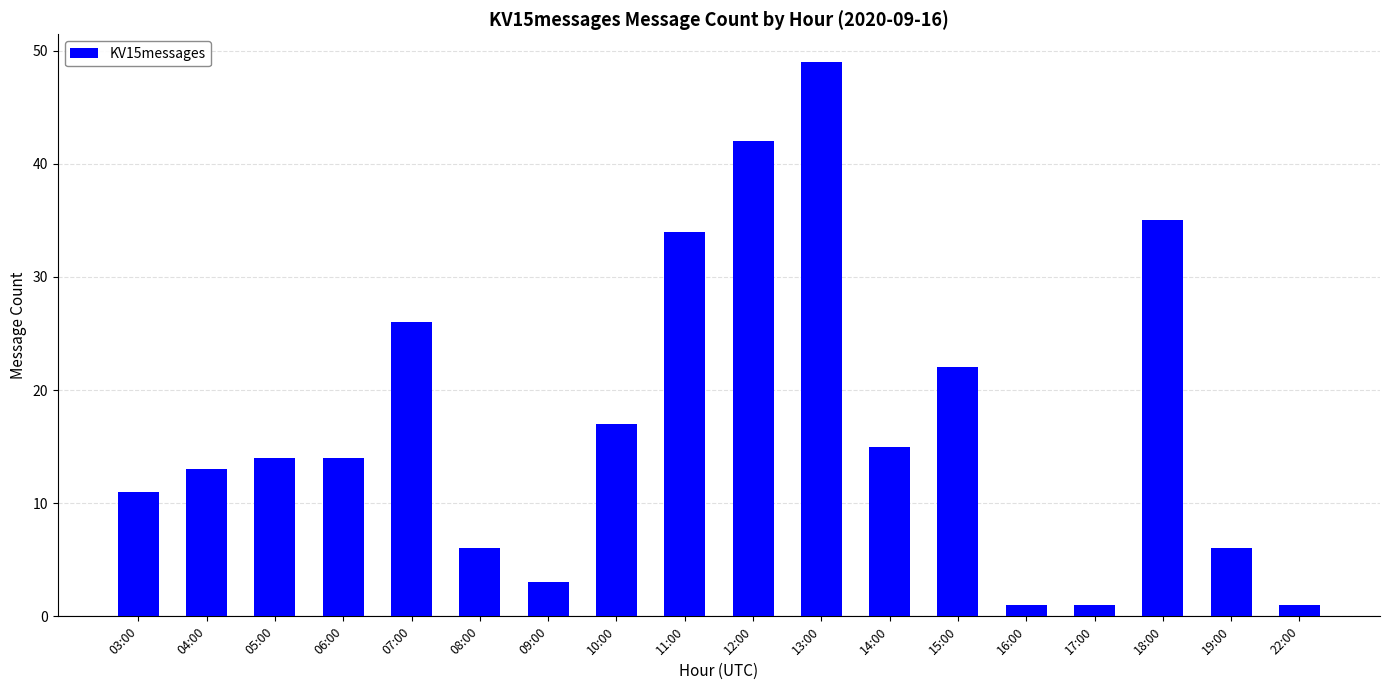

Reading left to right, what are all the values shown in this chart?

03:00=11	04:00=13	05:00=14	06:00=14	07:00=26	08:00=6	09:00=3	10:00=17	11:00=34	12:00=42	13:00=49	14:00=15	15:00=22	16:00=1	17:00=1	18:00=35	19:00=6	22:00=1